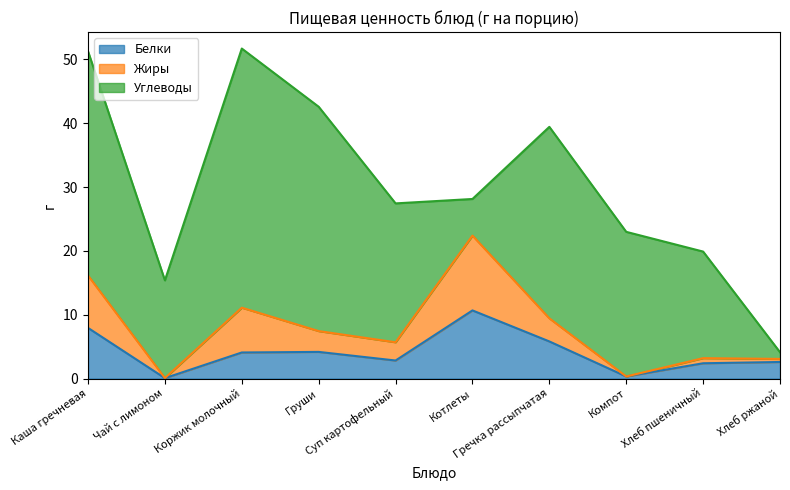

Where is the first local maximum for Белки?

Груши